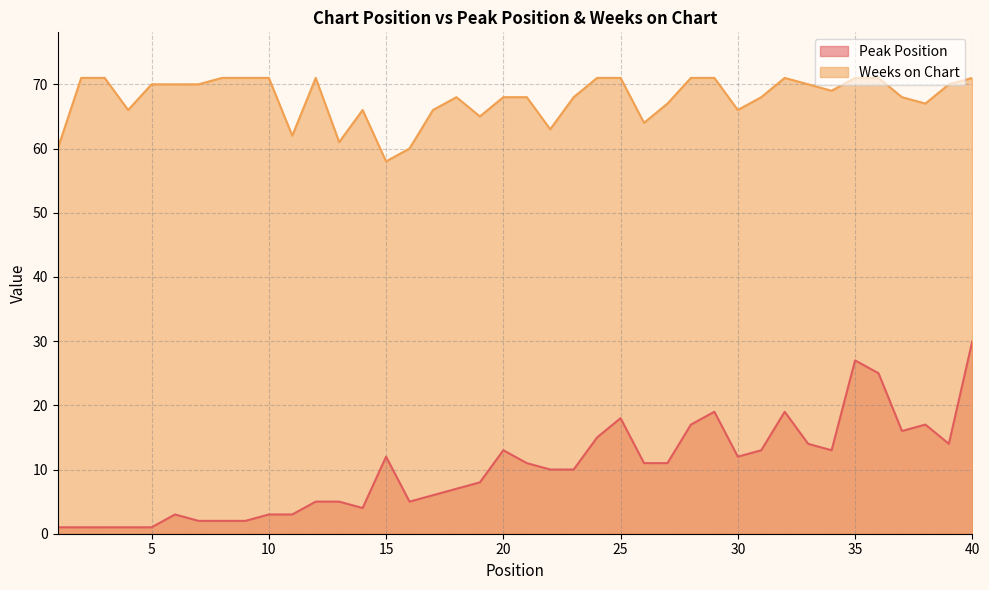

True or false: Weeks on Chart has more than 2 interior local peaks.

True